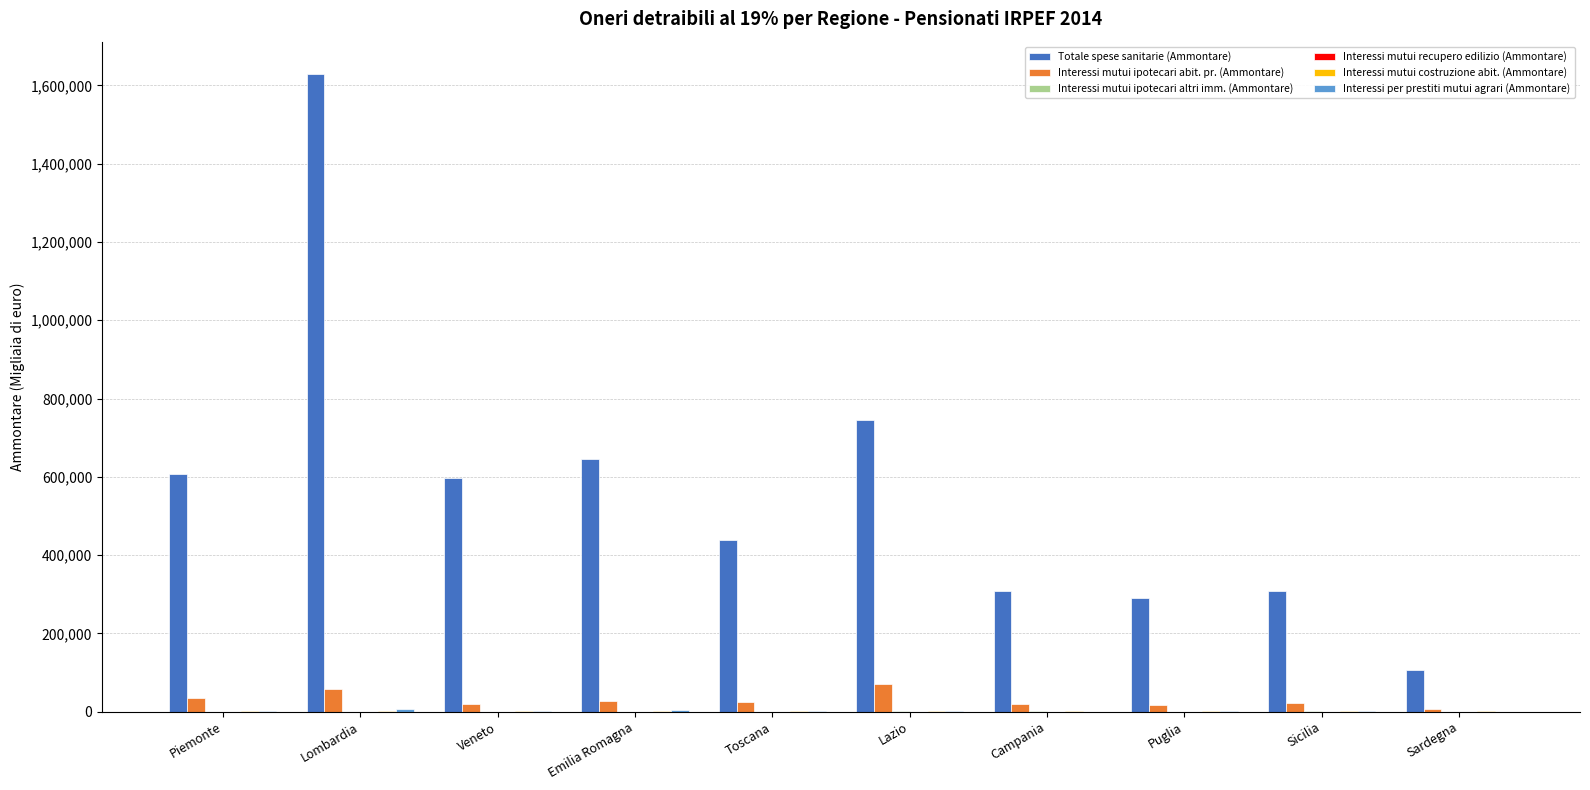

At which category is the sum across all series the highest?

Lombardia